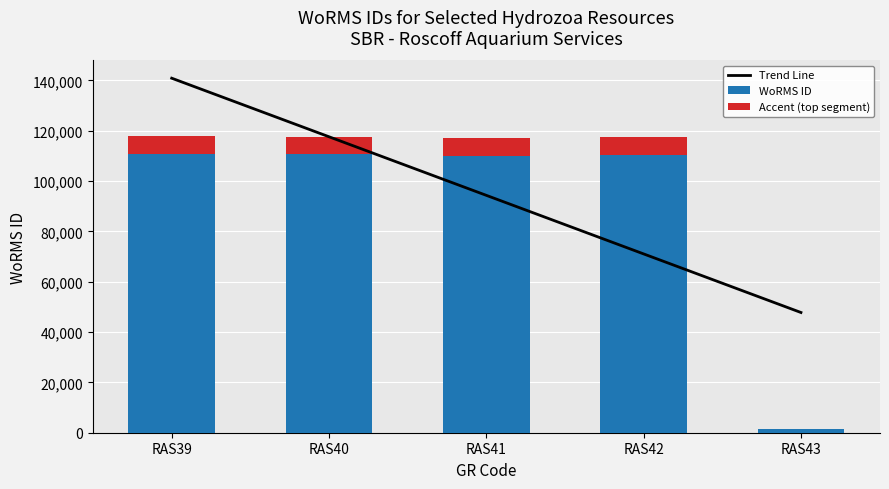

Reading right to left, what are all the values shown in this chart?

Trend Line: 47784.4	71065.0	94345.6	117626.2	140906.8
WoRMS ID: 1613.0	117388.0	117195.0	117644.0	117888.0
Accent (top segment): 96.8	7043.3	7031.7	7058.6	7073.3